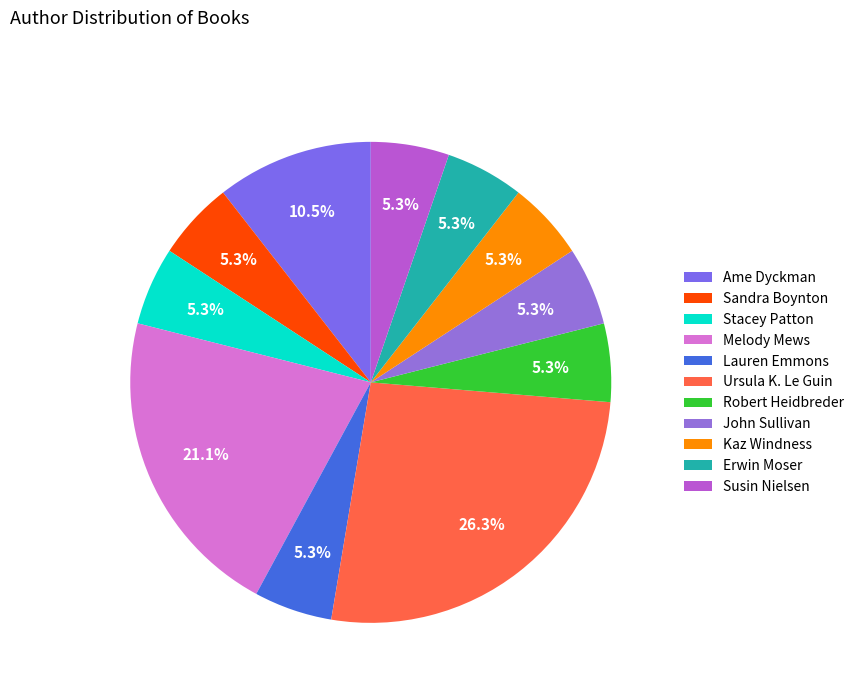

What portion of the pie excludes Robert Heidbreder?

94.7%